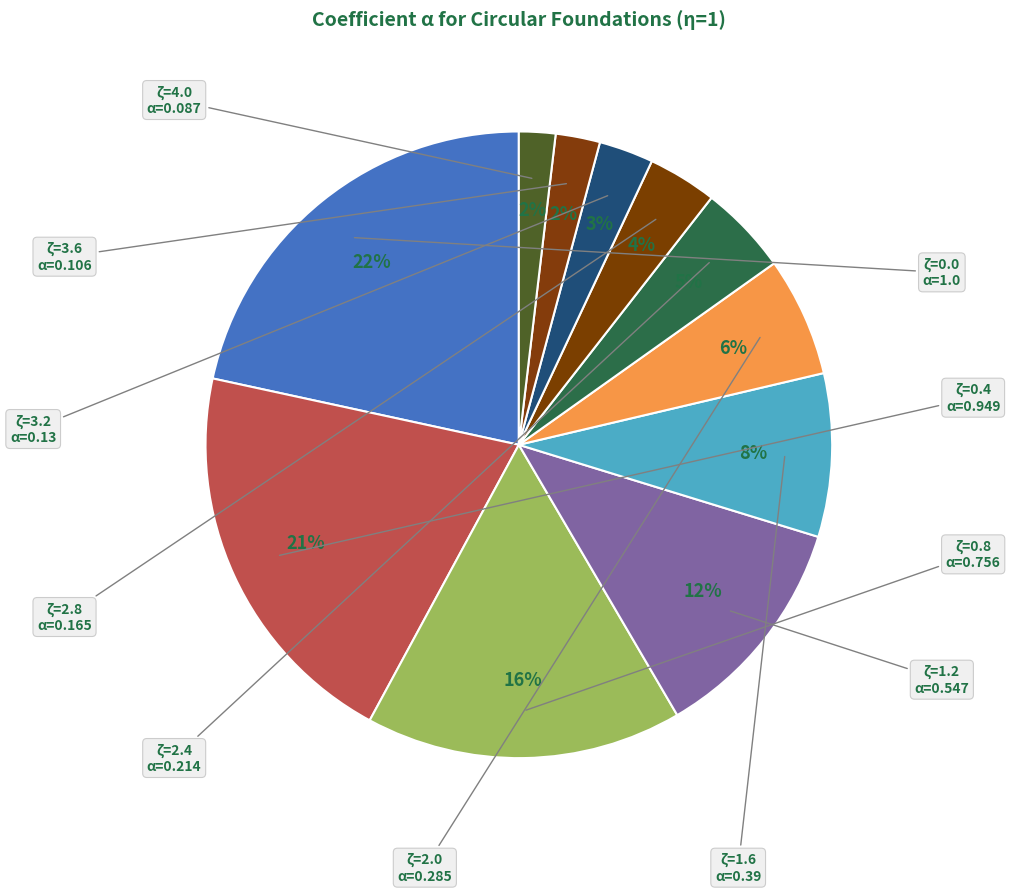

Count the number of slices in the pie.

11